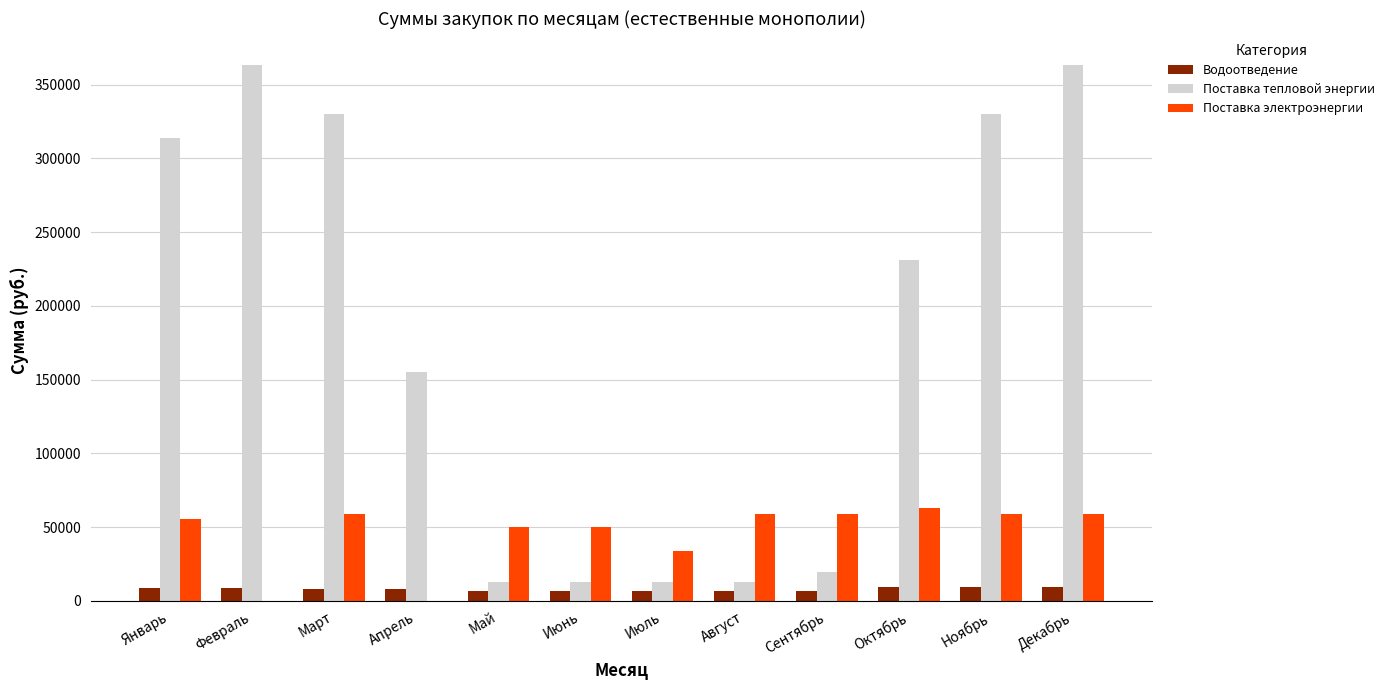

What is the approximate value of Поставка тепловой энергии at Апрель, to the nearest 10?

155100